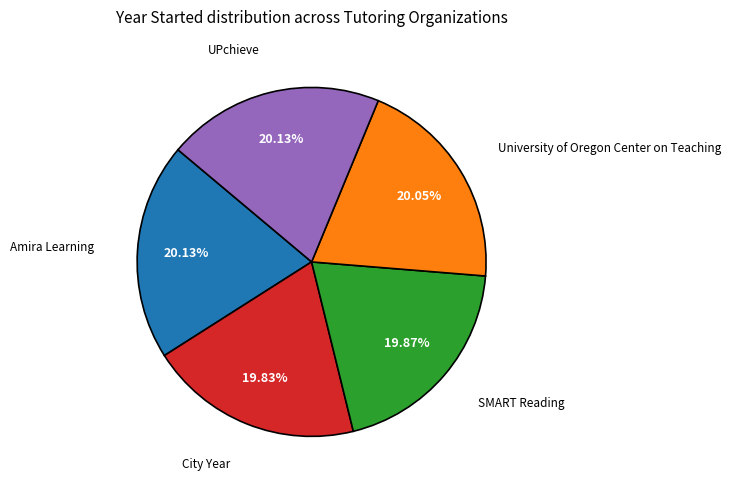

Does any single category account for the majority?

No